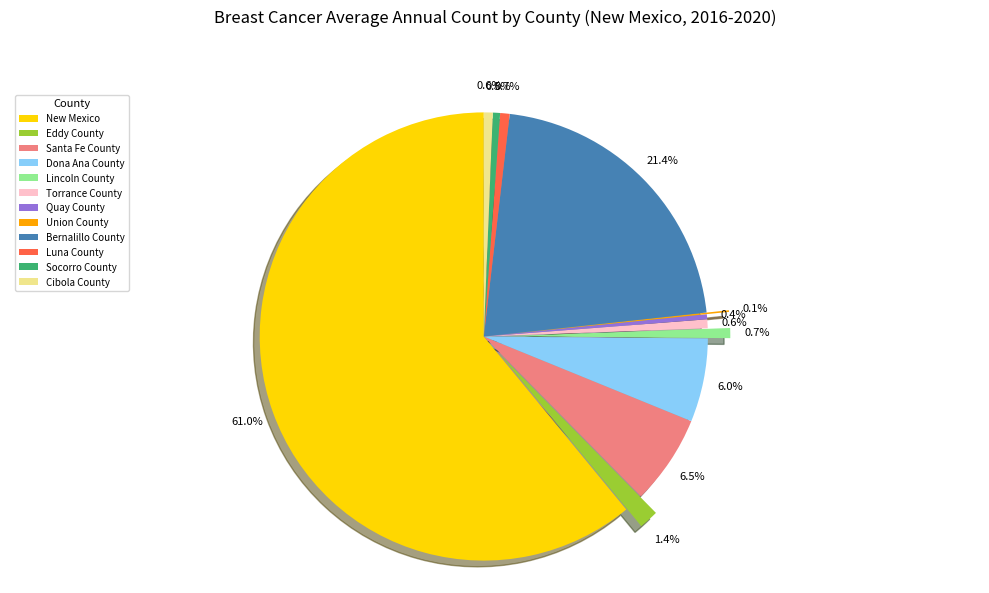

Which slice is the largest?

New Mexico